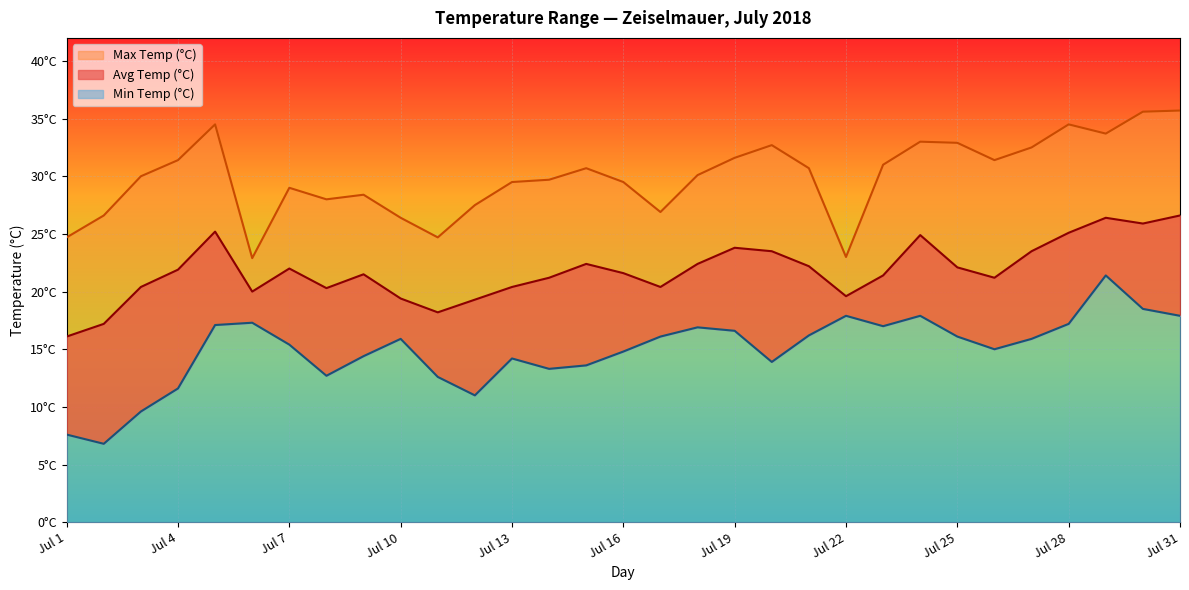

At which category is the sum across all series the highest?

Jul 29